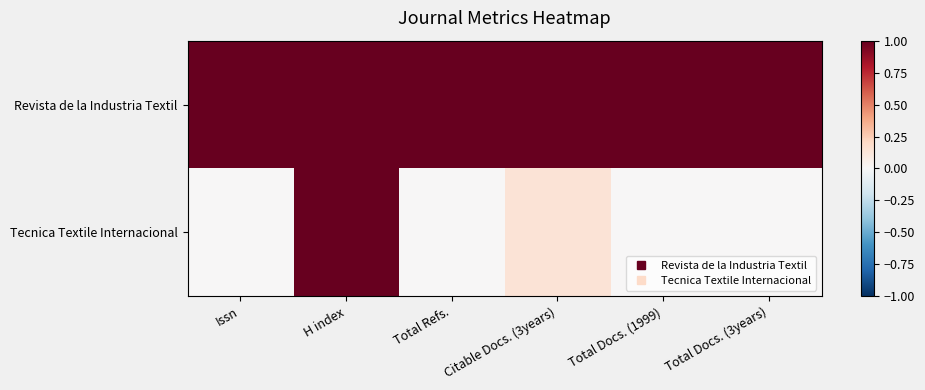

What is the total value across all series at H index?

2.0